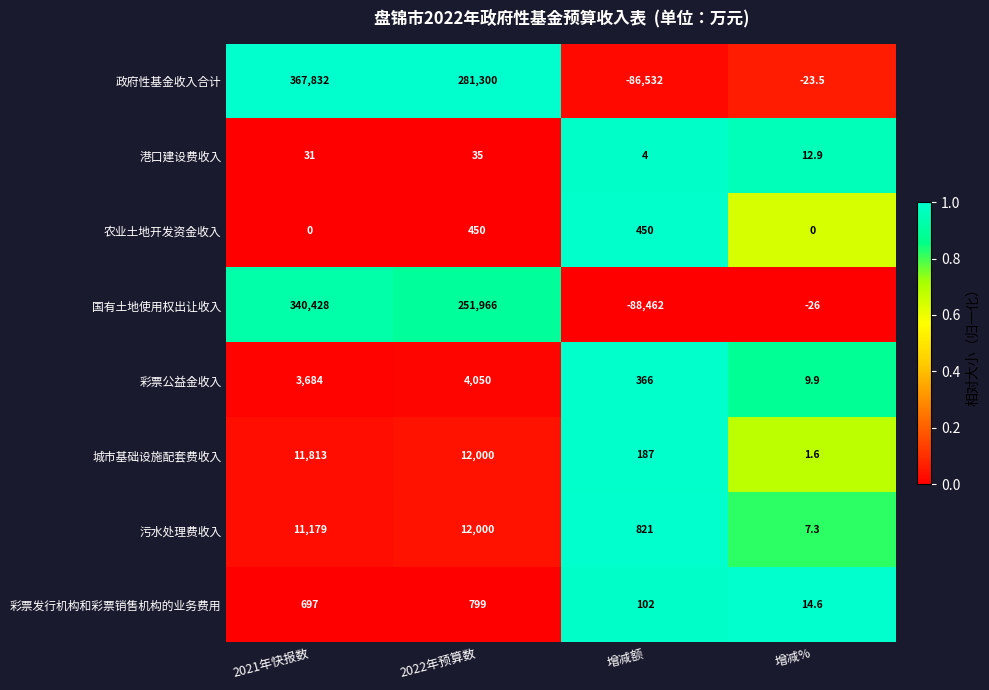

What is the difference between the highest and lowest values at 2022年预算数?

281265.0